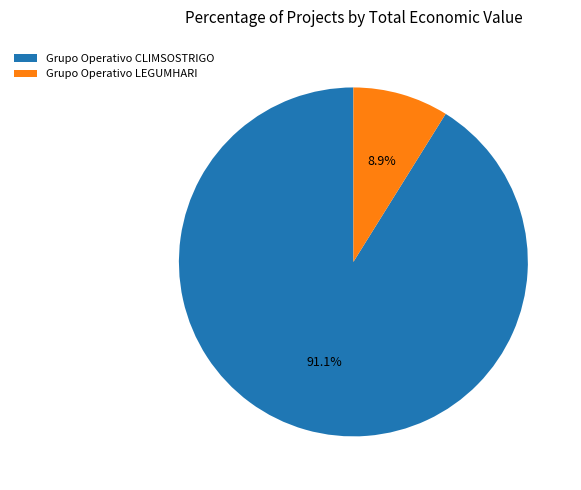

To the nearest percent, what is the average slice percentage?

50%